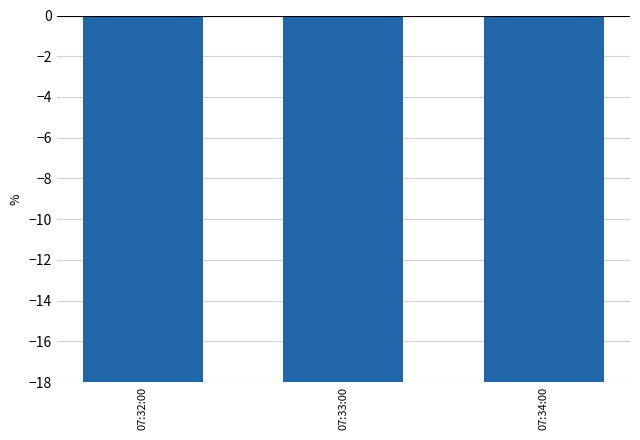

Rank the categories by value from lowest to highest.

07:34:00, 07:33:00, 07:32:00